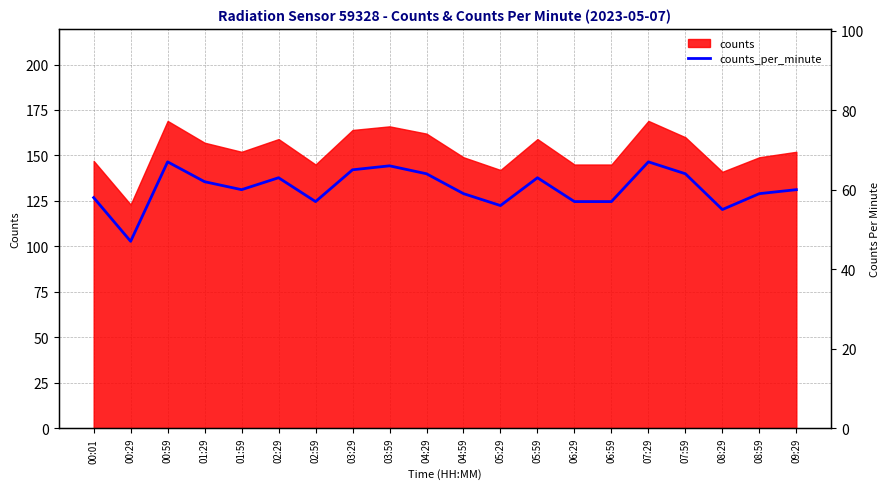

How many lines are shown in the chart?

1